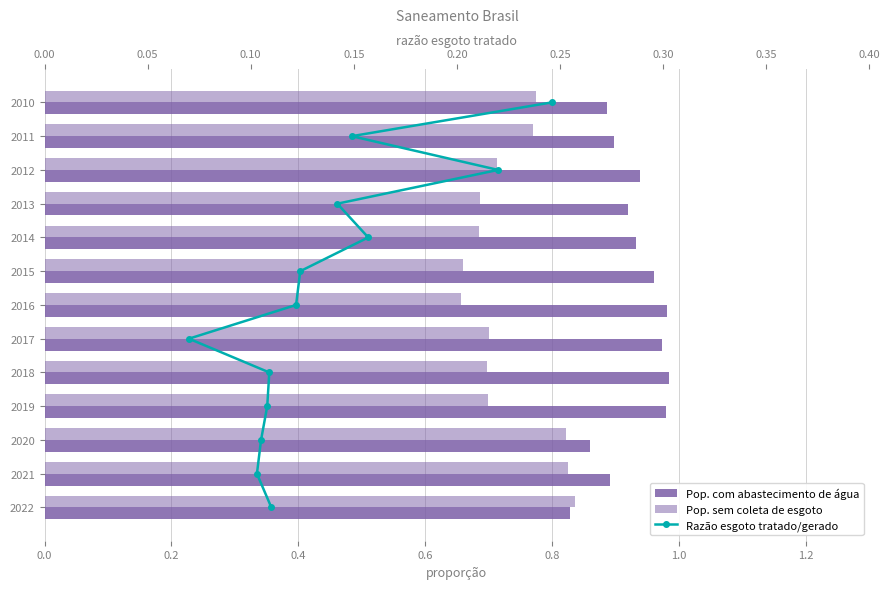

Count the Pop. com abastecimento de água values in the range 0 to 1.

13